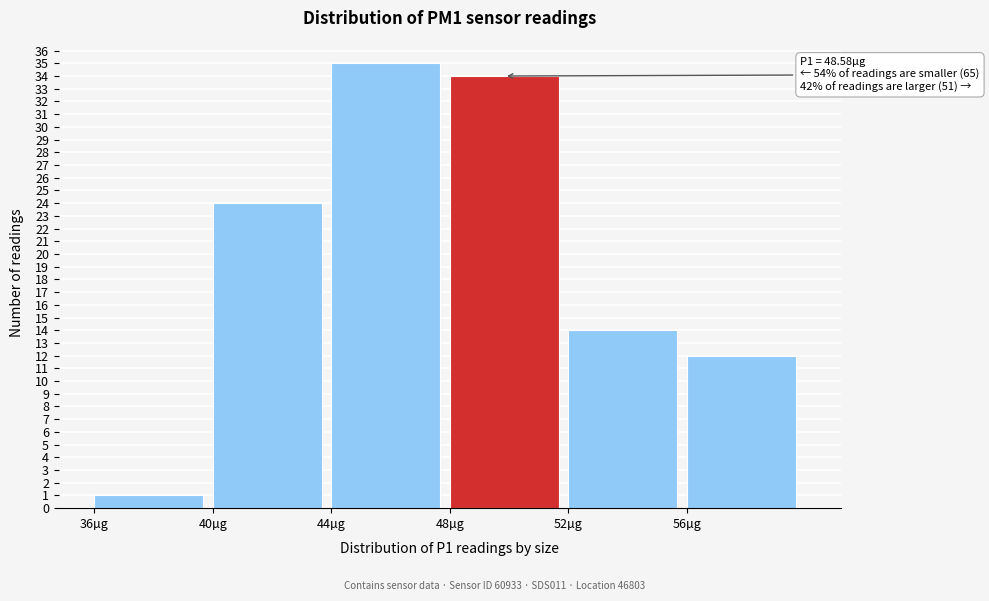

Which range on the x-axis has the tallest bar?

44 to 48